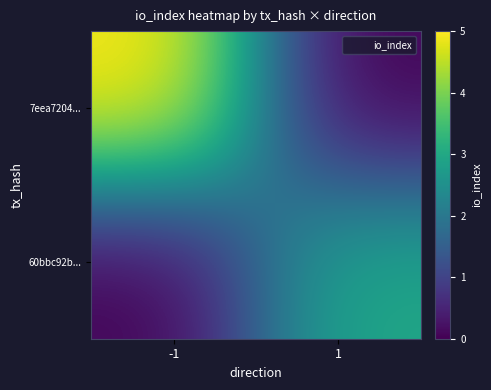

At 1, list the series in order from smallest to largest.

7eea7204..., 60bbc92b...